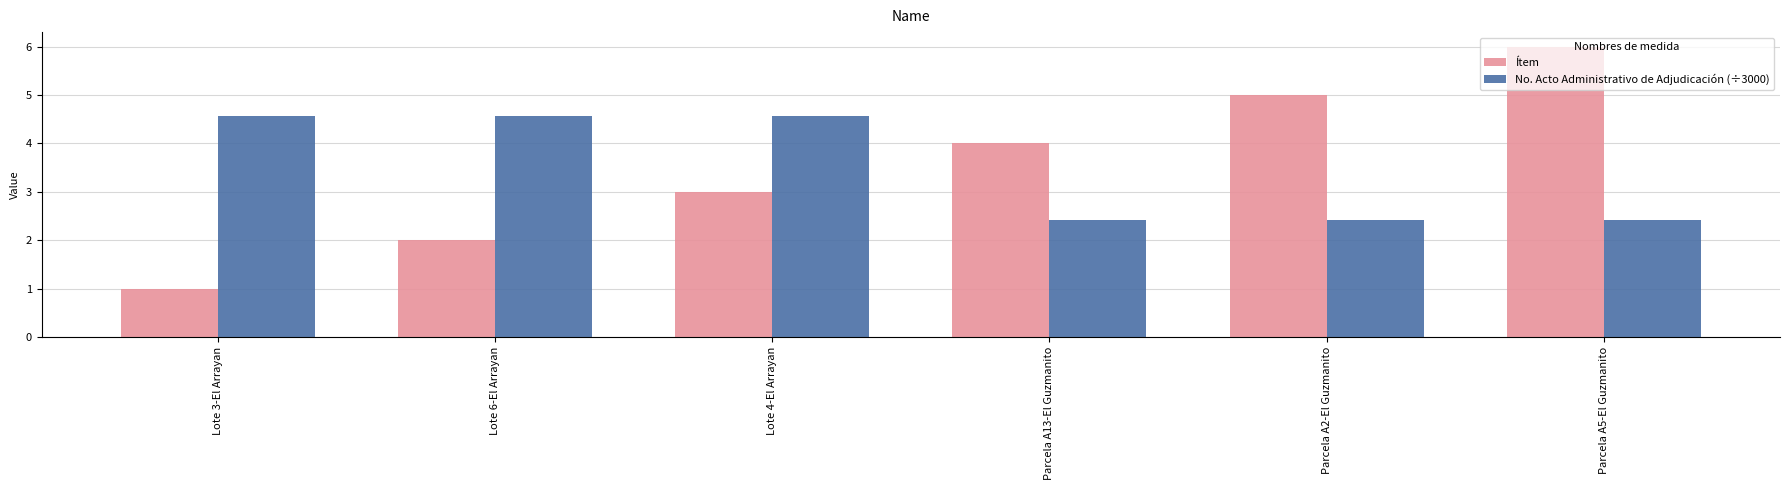

Which category has the lowest value in the Ítem series?

Lote 3-El Arrayan